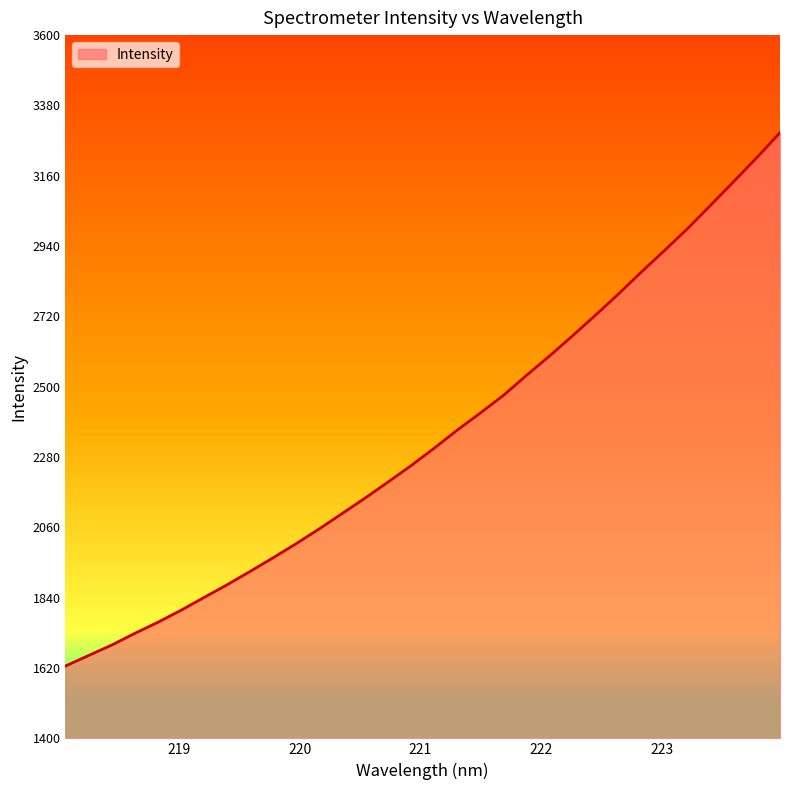

What is the difference between the maximum and minimum values?

1668.7